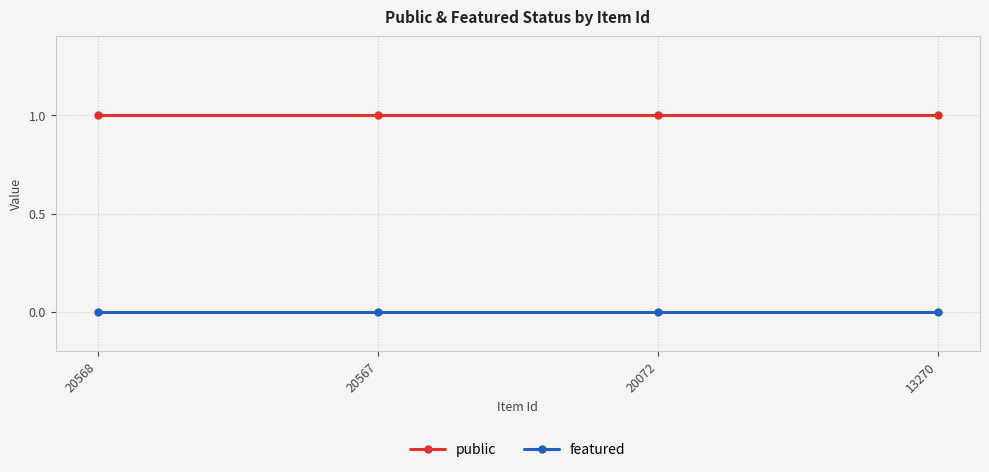

Reading right to left, transcribe all the data shown in this chart.

public: 1	1	1	1
featured: 0	0	0	0